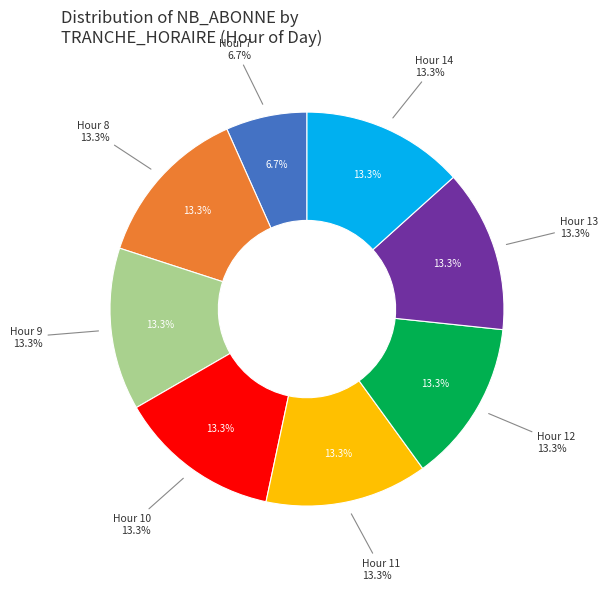

Is the sum of 3 and 5 greater than half?

No